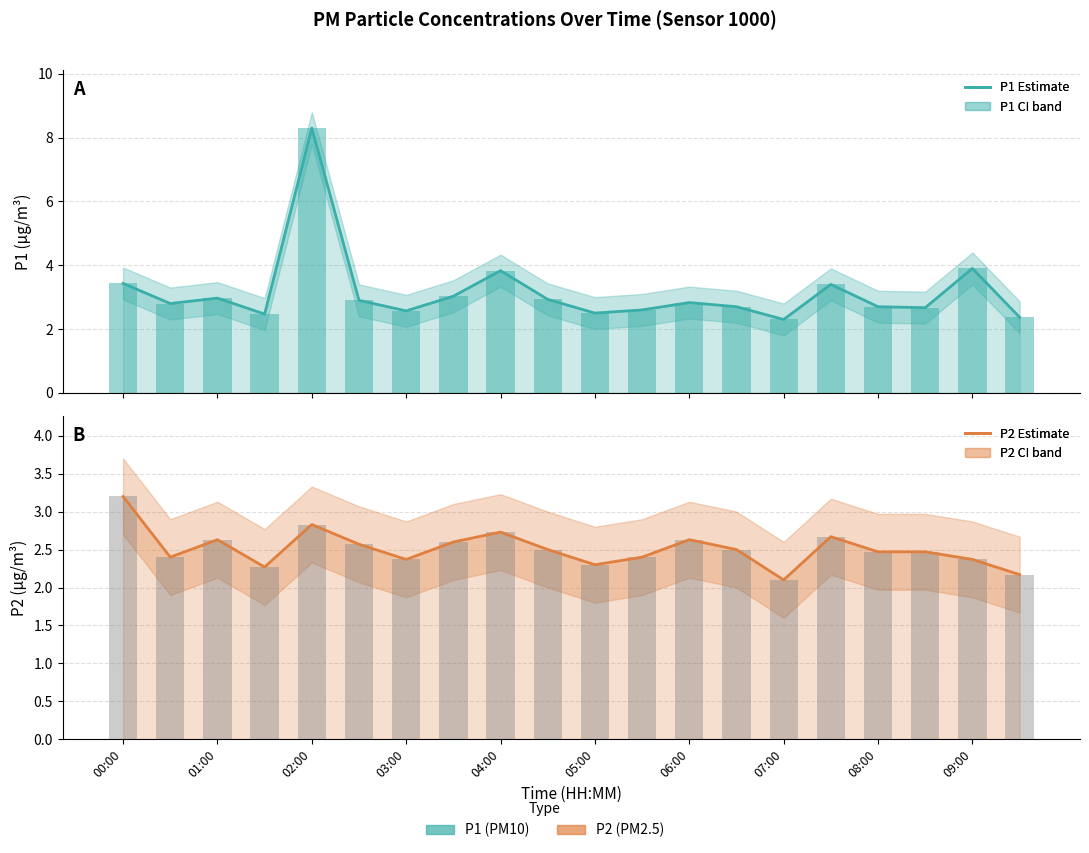

What is the greatest value displayed?

8.3